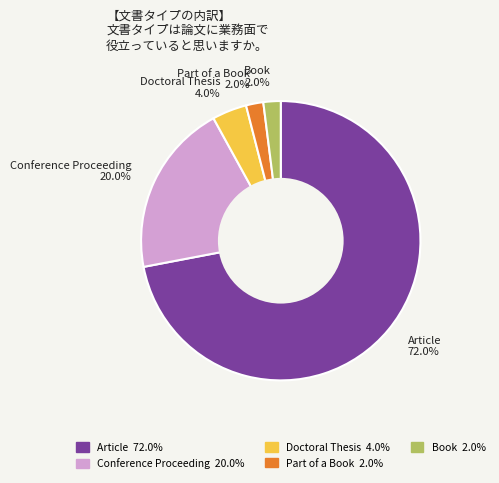

How many slices are in this pie chart?

5